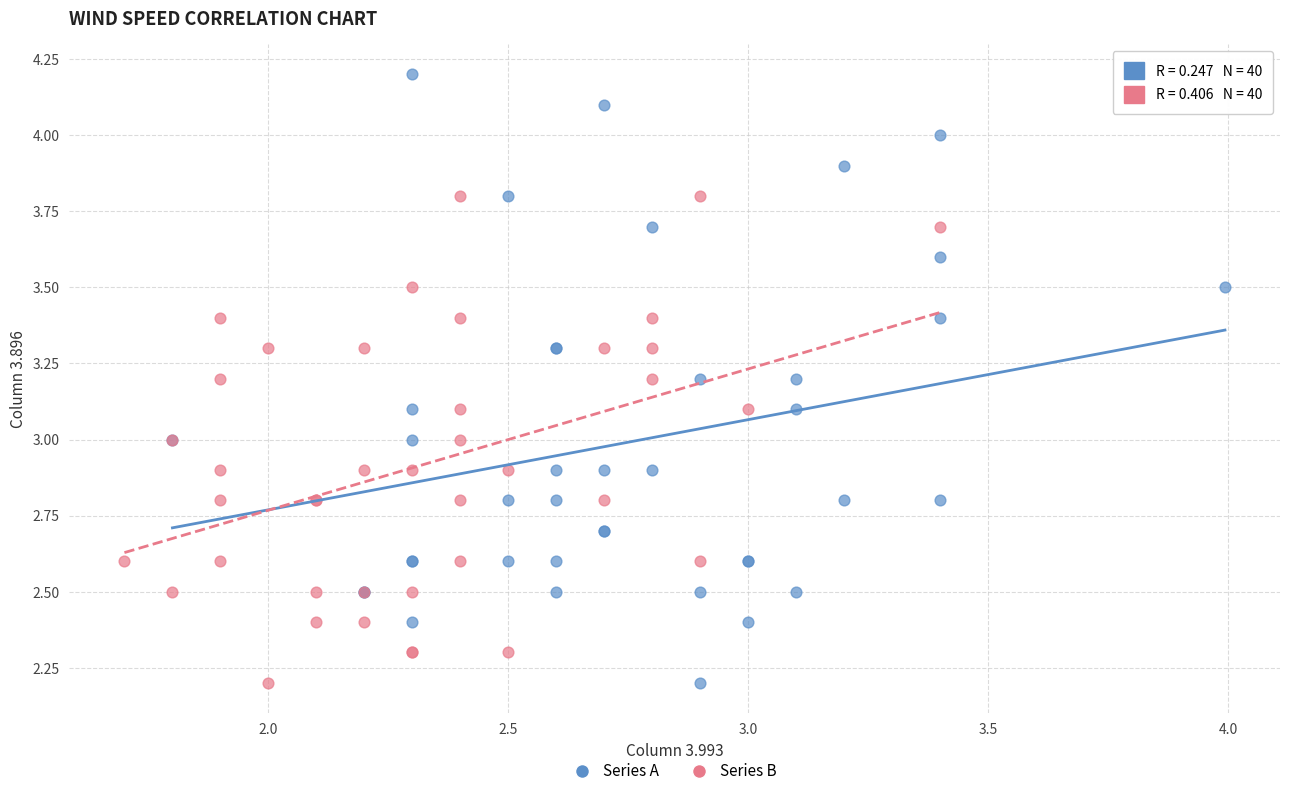

What are all the series names shown in the legend?

Series A, Series B